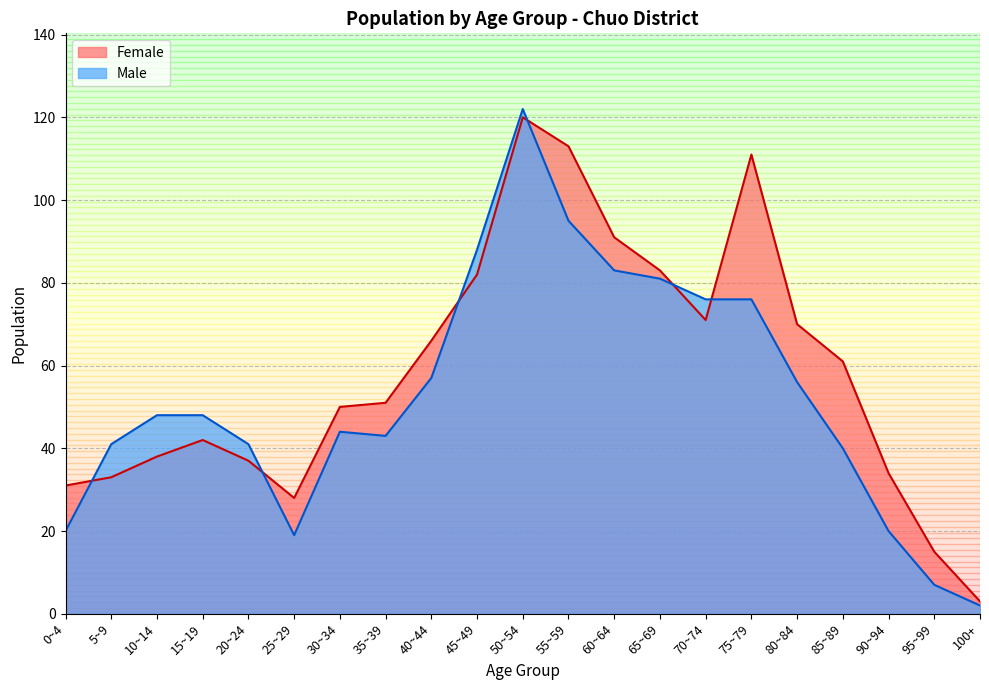

How many intersections are there between Female and Male?

6